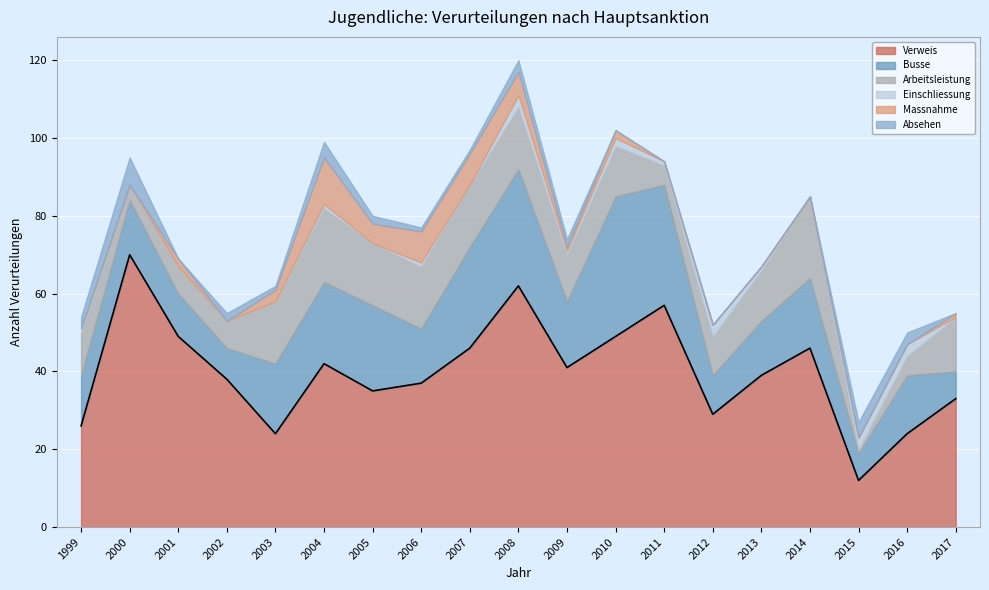

True or false: Verweis and Arbeitsleistung cross at least once.

False